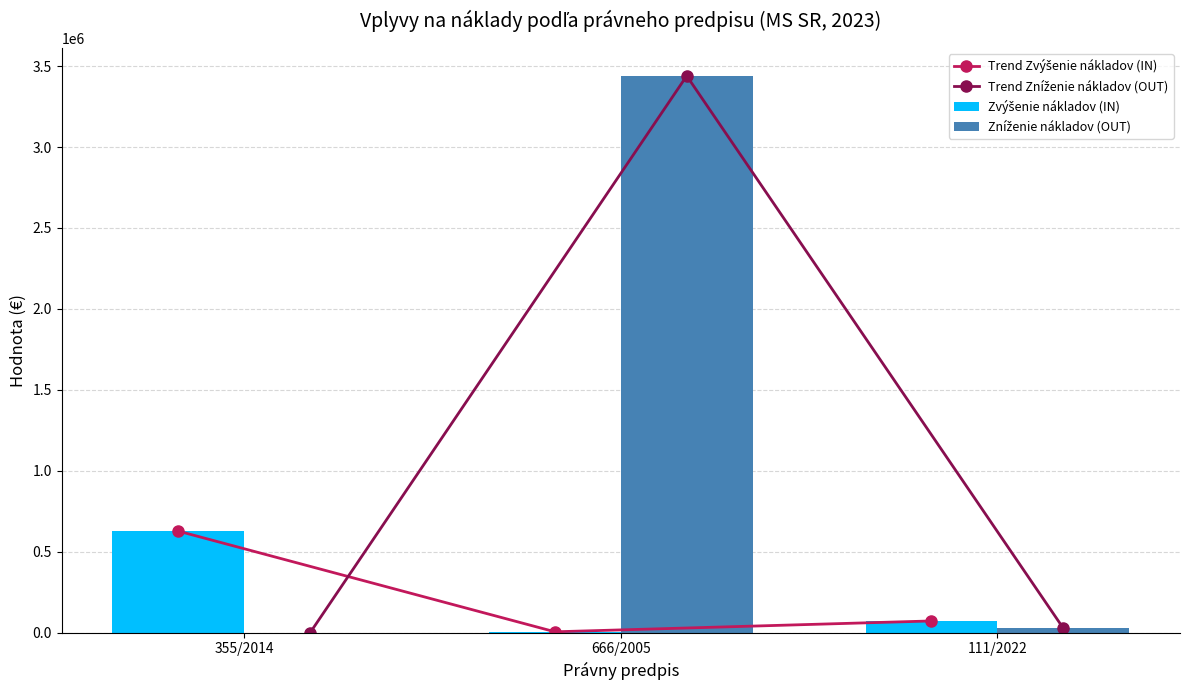

Between 666/2005 and 355/2014, which is larger?

355/2014